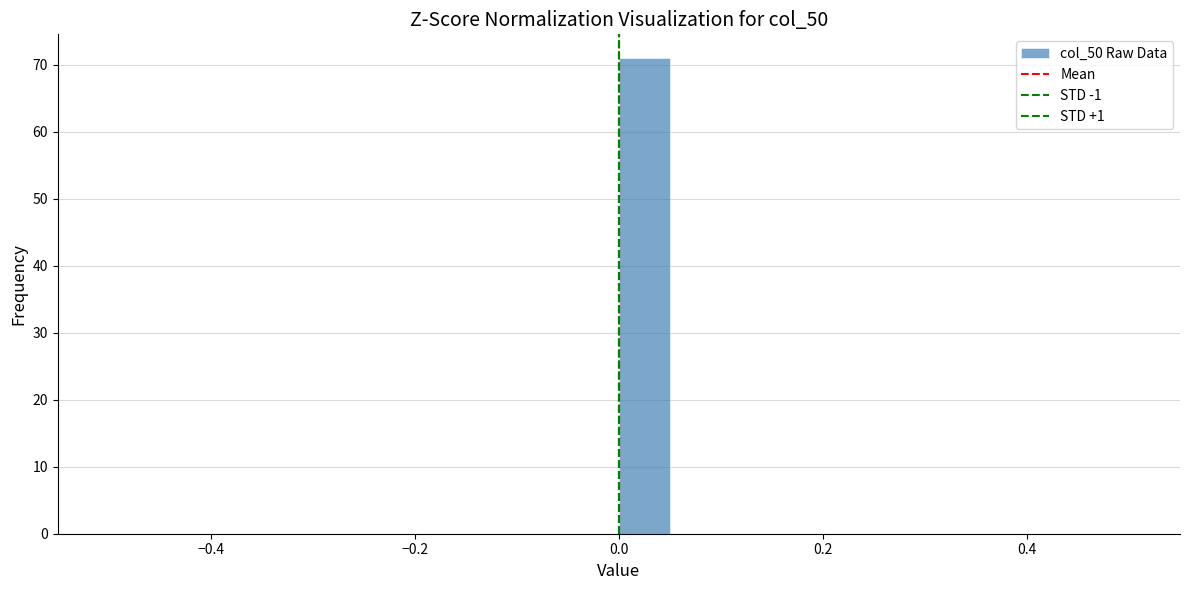

Around what value on the x-axis is the tallest bar? Give the approximate position of its centre, as read against the axis.

0.02